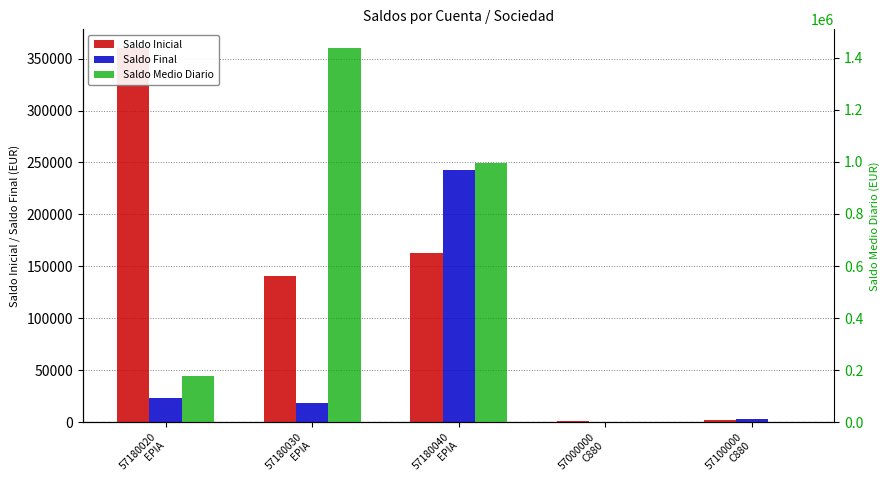

At how many categories does at least one series exceed 480043?

2